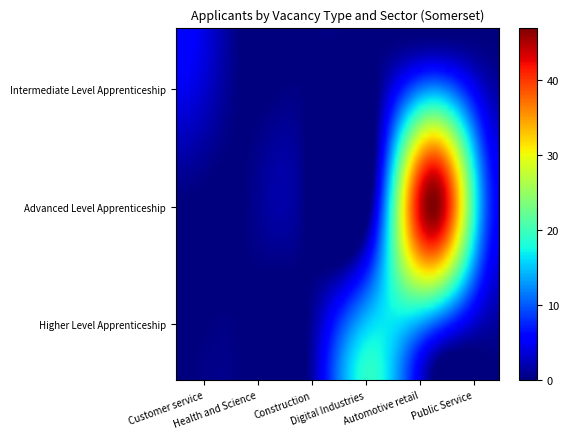

Count the number of categories in the chart.

6